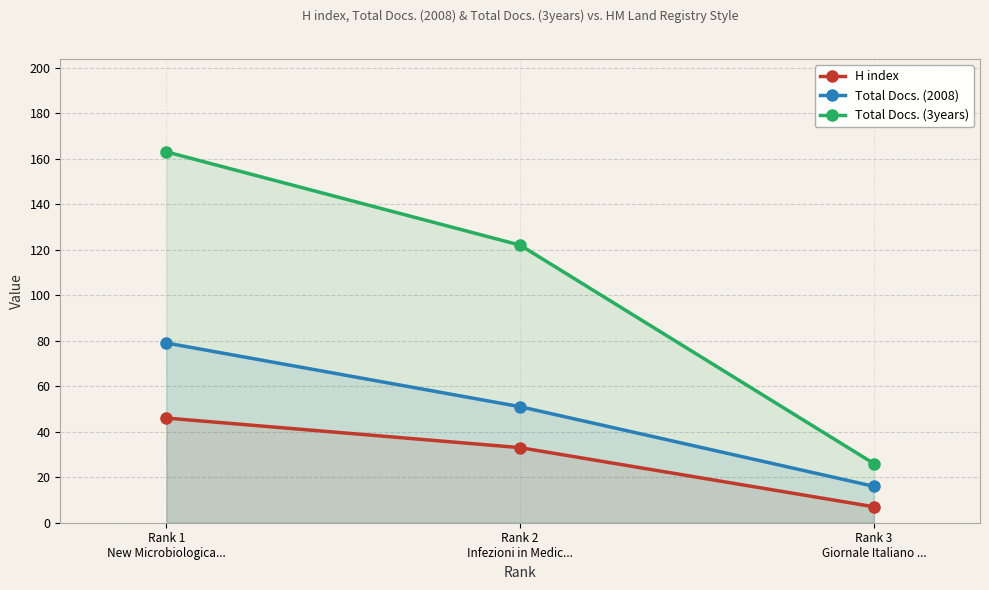

How many distinct data groups are displayed?

3